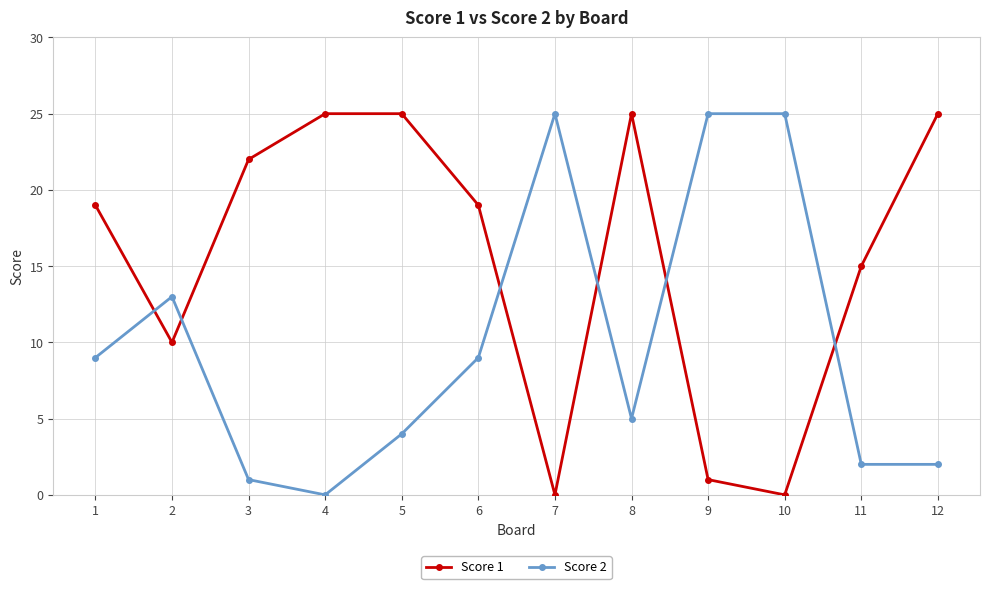

Reading right to left, transcribe all the data shown in this chart.

Score 1: 12=25	11=15	10=0	9=1	8=25	7=0	6=19	5=25	4=25	3=22	2=10	1=19
Score 2: 12=2	11=2	10=25	9=25	8=5	7=25	6=9	5=4	4=0	3=1	2=13	1=9